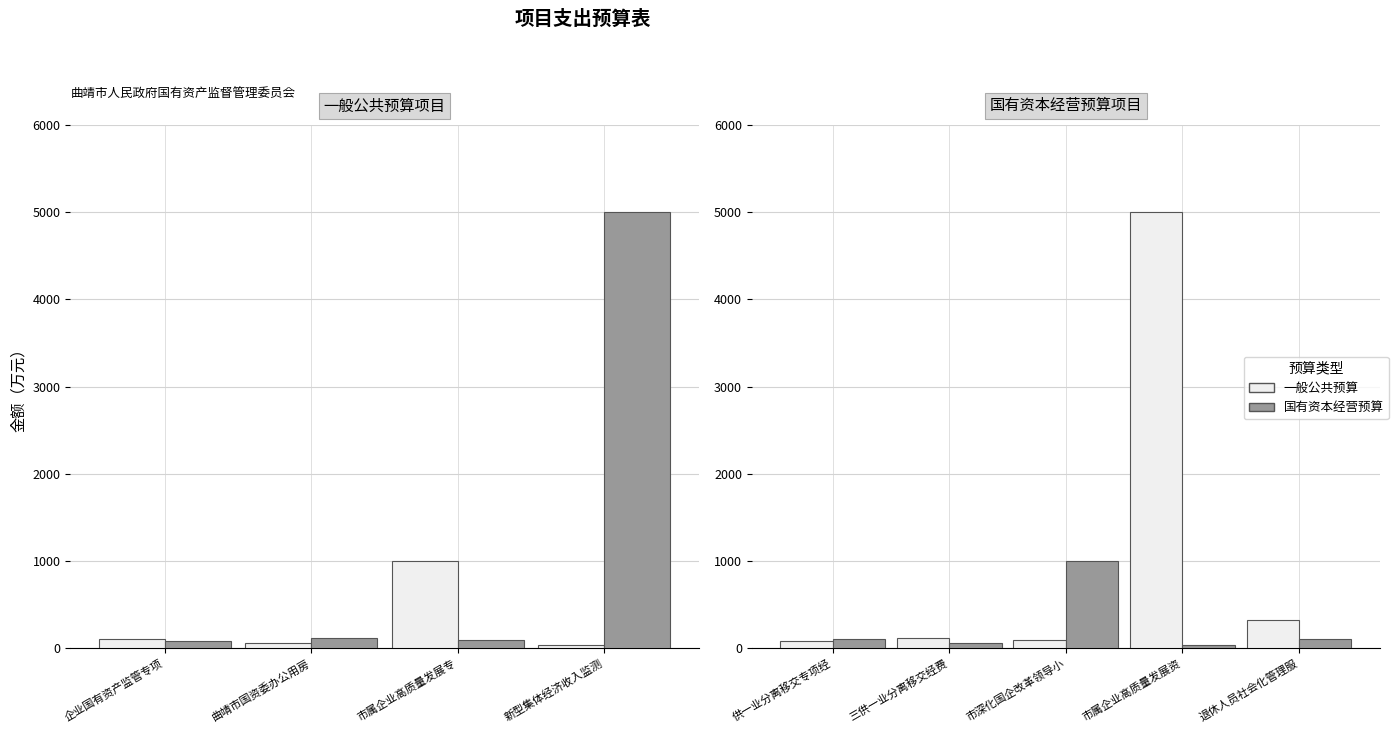

The value of 一般公共预算 at 供一业分离移交专项经 is 86. True or false?

True